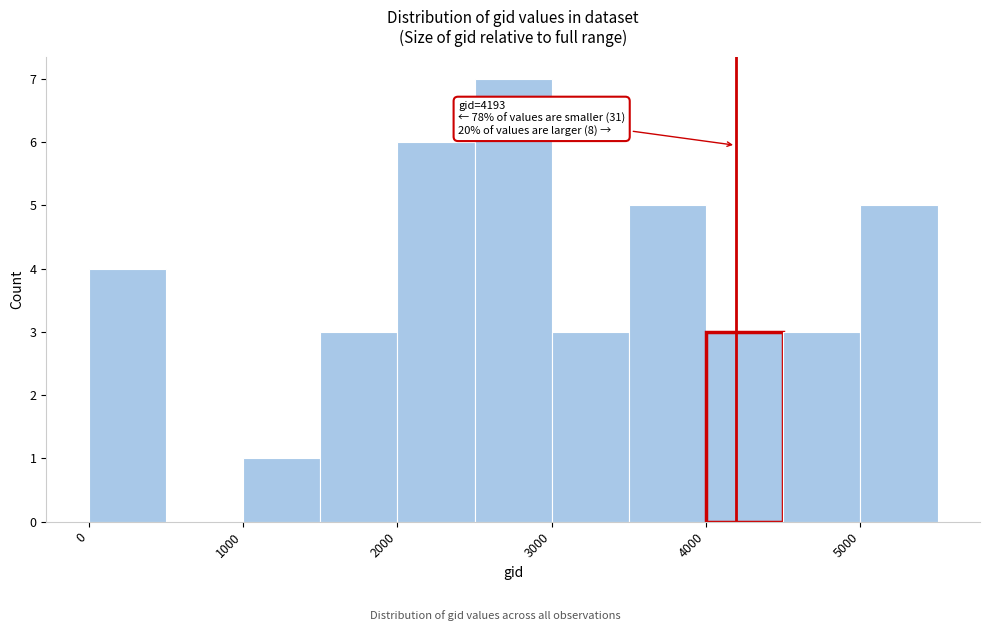

Over which range of the x-axis is the bar tallest?

2500 to 3000